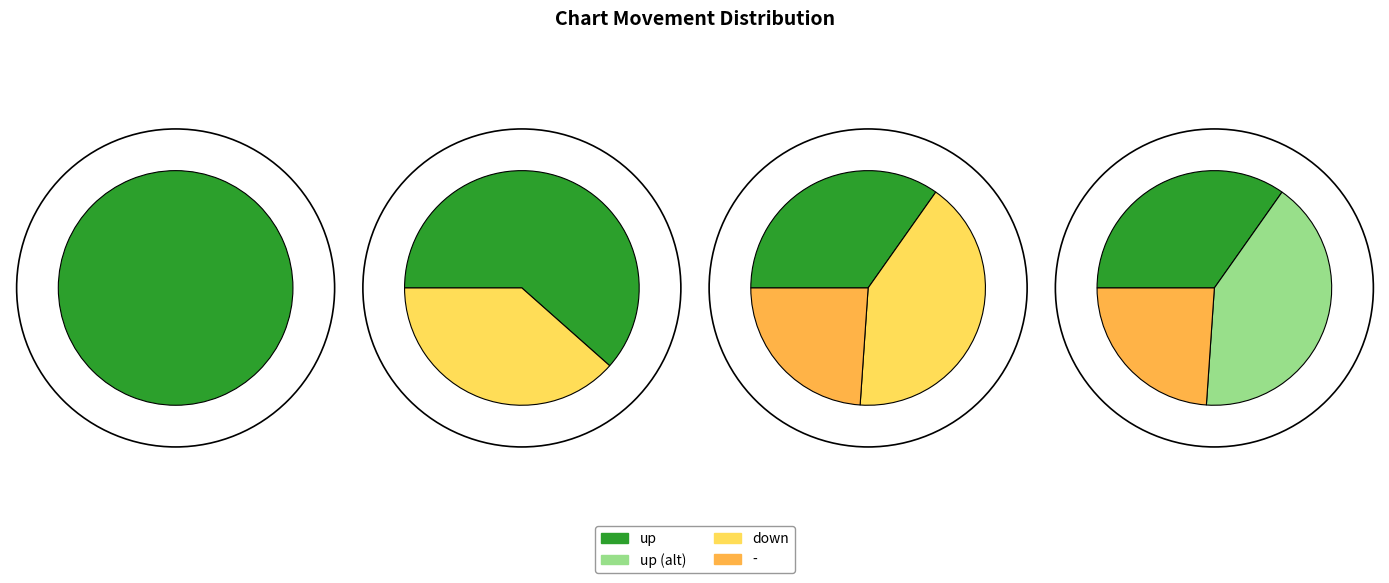

To the nearest percent, what is the difference between the - and up slice percentages?

11%